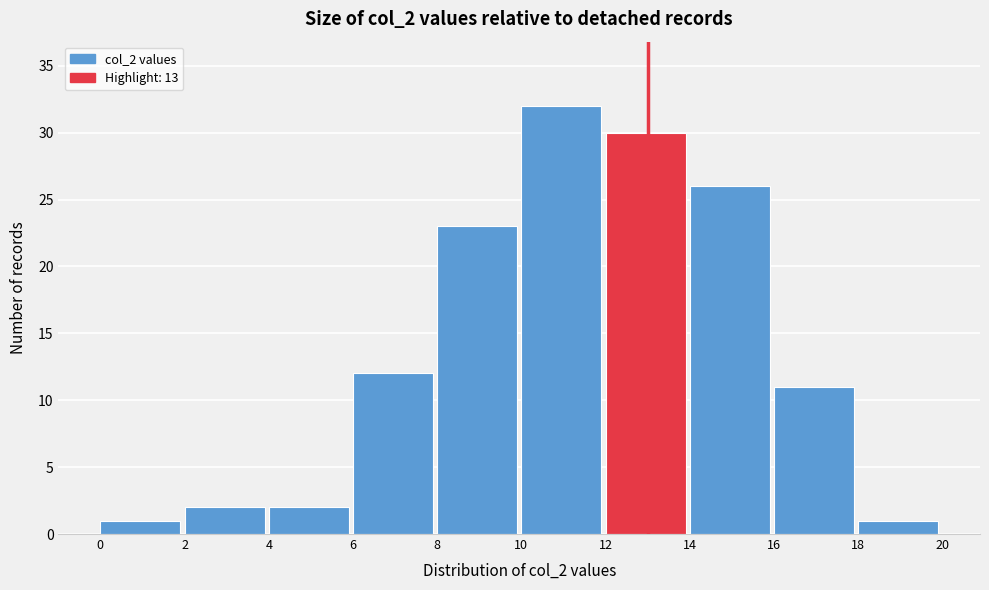

Reading left to right, transcribe this chart: for each bar, give the range it covers on the x-axis and its height. The values are not printed on the chart, so give them approximately, as read against the axis.

0 to 2: 1
2 to 4: 2
4 to 6: 2
6 to 8: 12
8 to 10: 23
10 to 12: 32
12 to 14: 30
14 to 16: 26
16 to 18: 11
18 to 20: 1